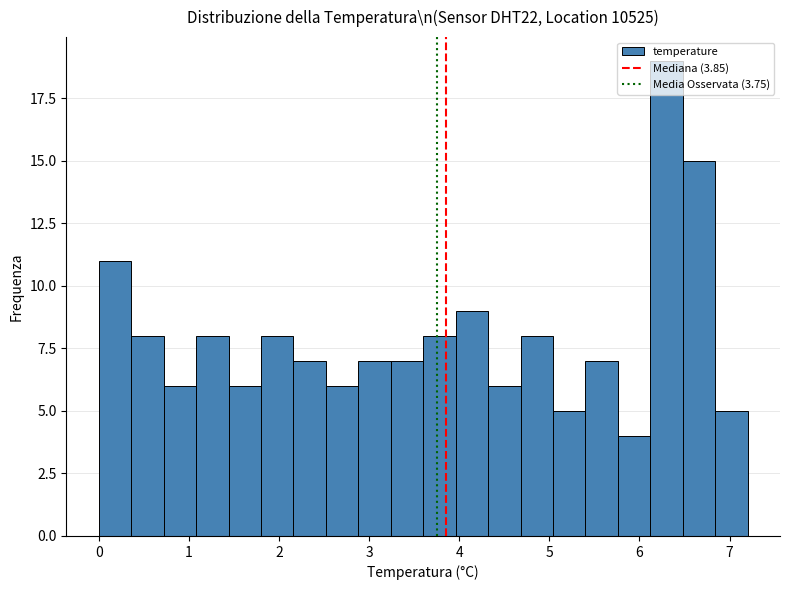

Around what value on the x-axis is the tallest bar? Give the approximate position of its centre, as read against the axis.

6.3